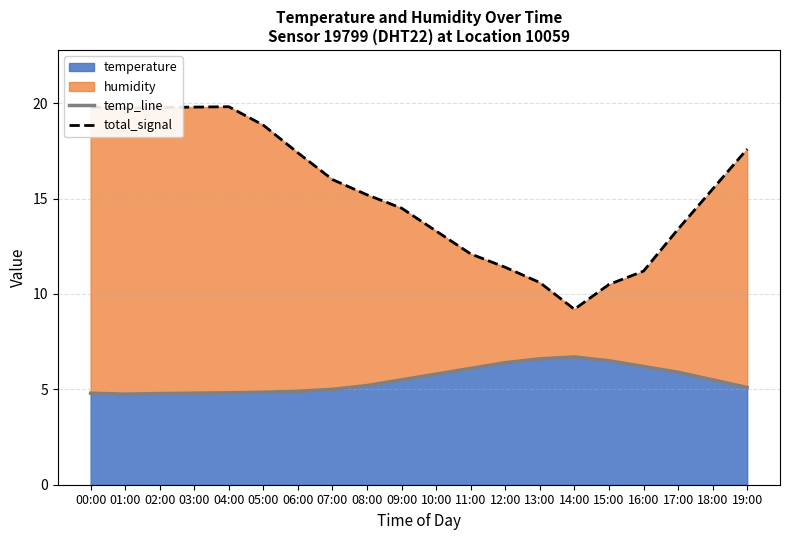

In total_signal, how many points are higher than both neighbors (excluding endpoints)?

1